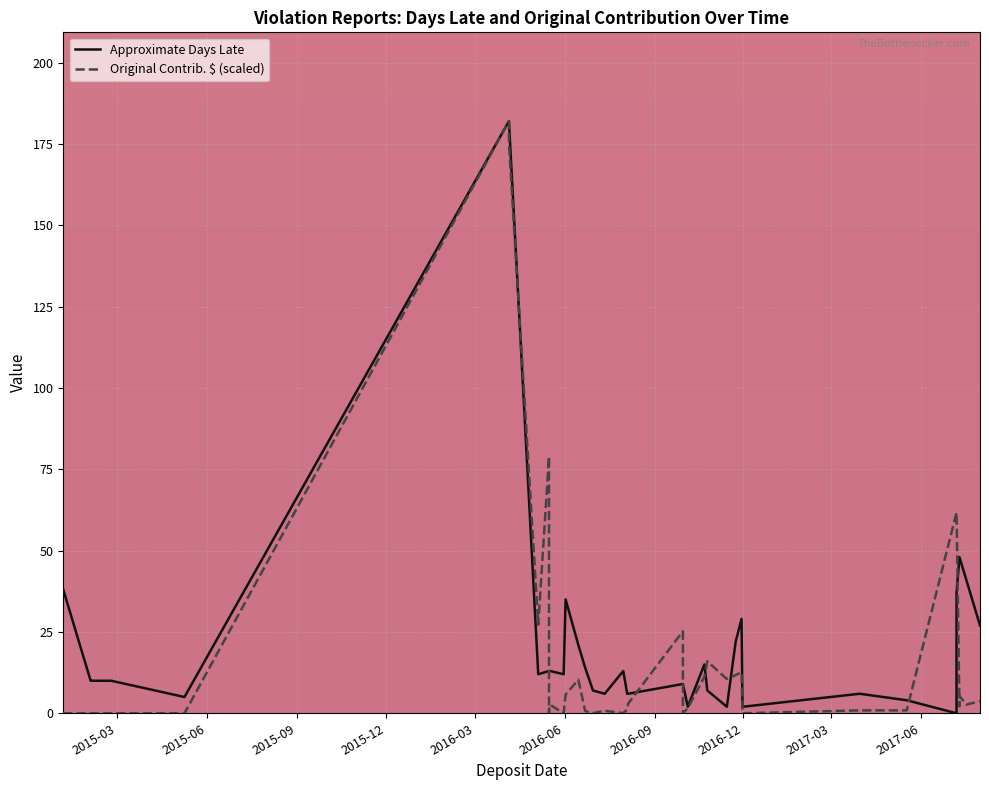

How many data points in Approximate Days Late are above 12?

19